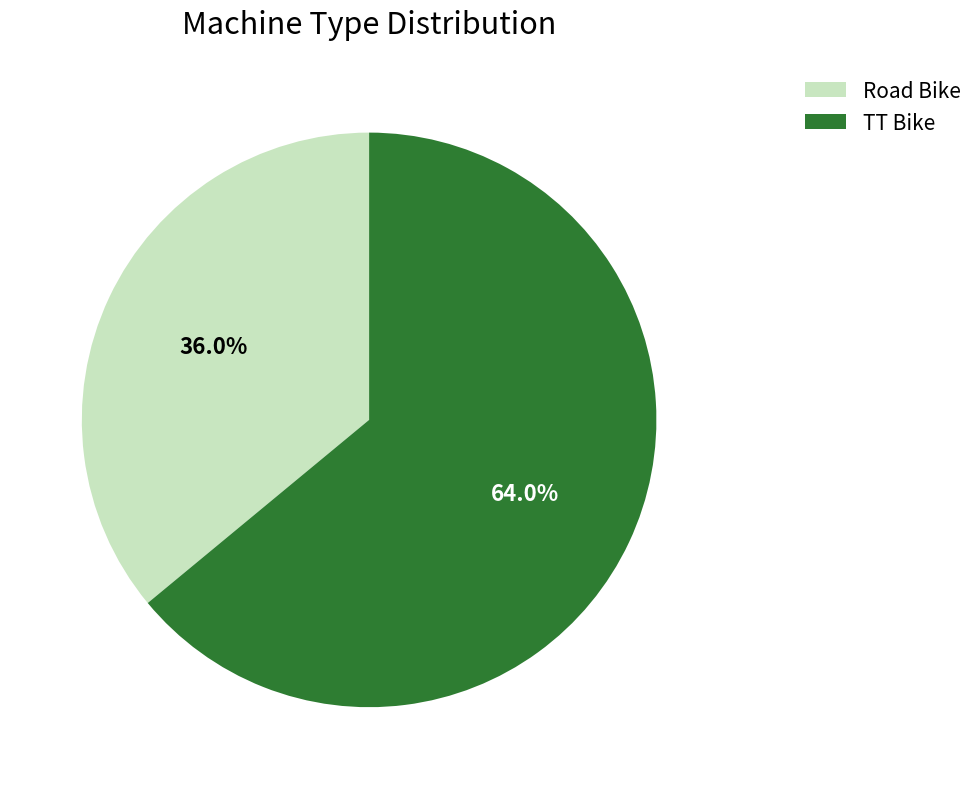

Which category has the smallest portion of the pie?

Road Bike